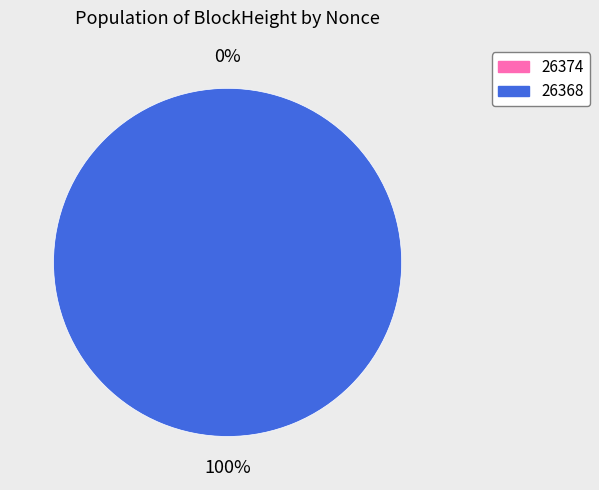

Rank the categories by value from highest to lowest.

26368, 26374